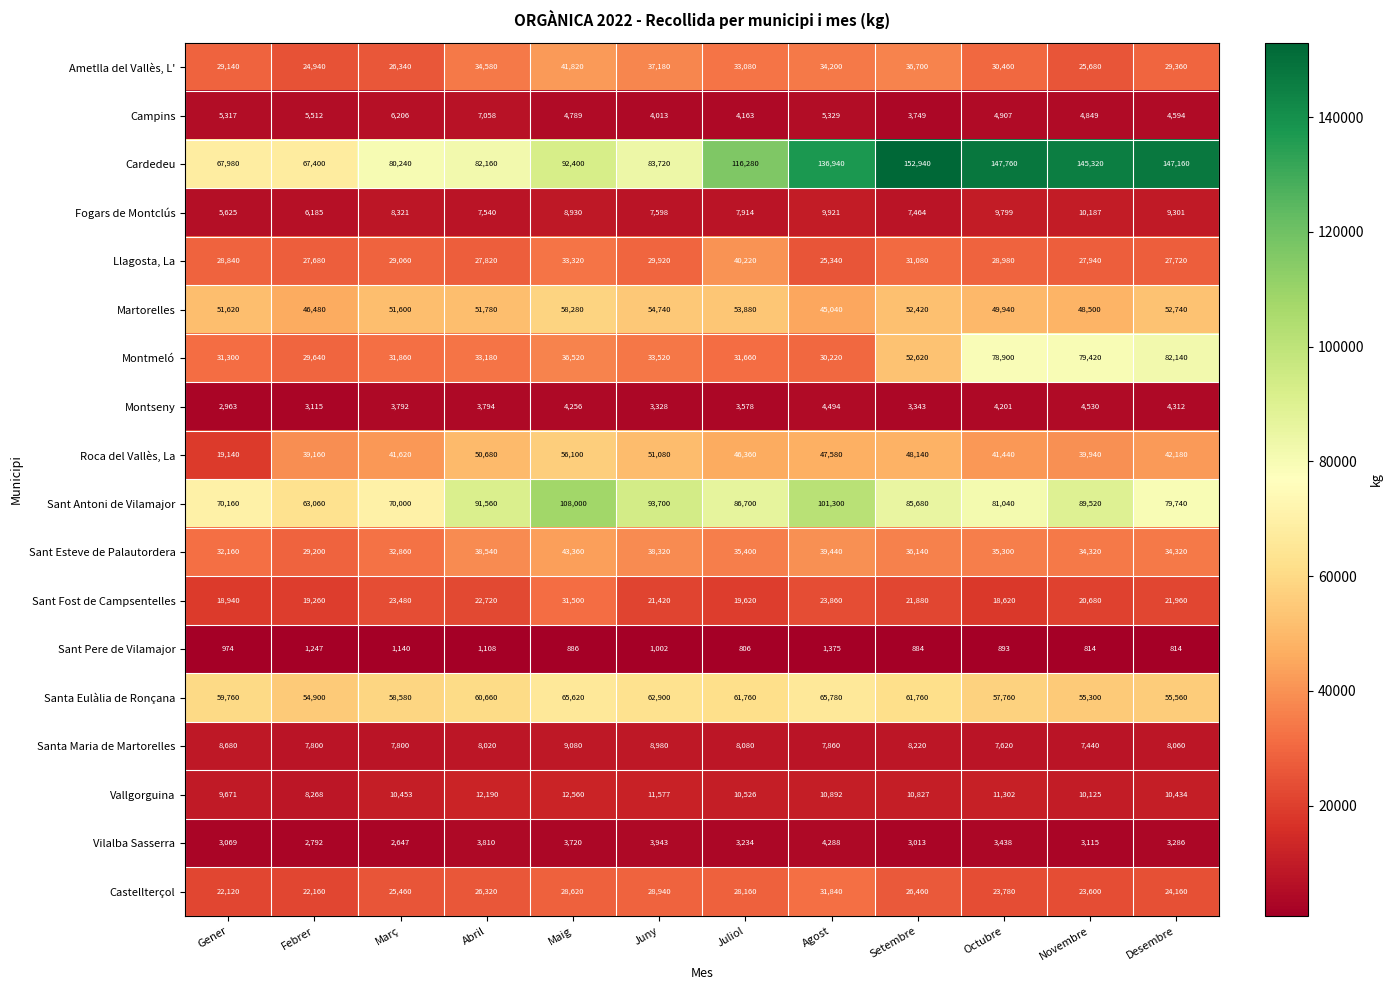

List the series in order of their peak value, highest first.

Cardedeu, Sant Antoni de Vilamajor, Montmeló, Santa Eulàlia de Ronçana, Martorelles, Roca del Vallès, La, Sant Esteve de Palautordera, Ametlla del Vallès, L', Llagosta, La, Castellterçol, Sant Fost de Campsentelles, Vallgorguina, Fogars de Montclús, Santa Maria de Martorelles, Campins, Montseny, Vilalba Sasserra, Sant Pere de Vilamajor